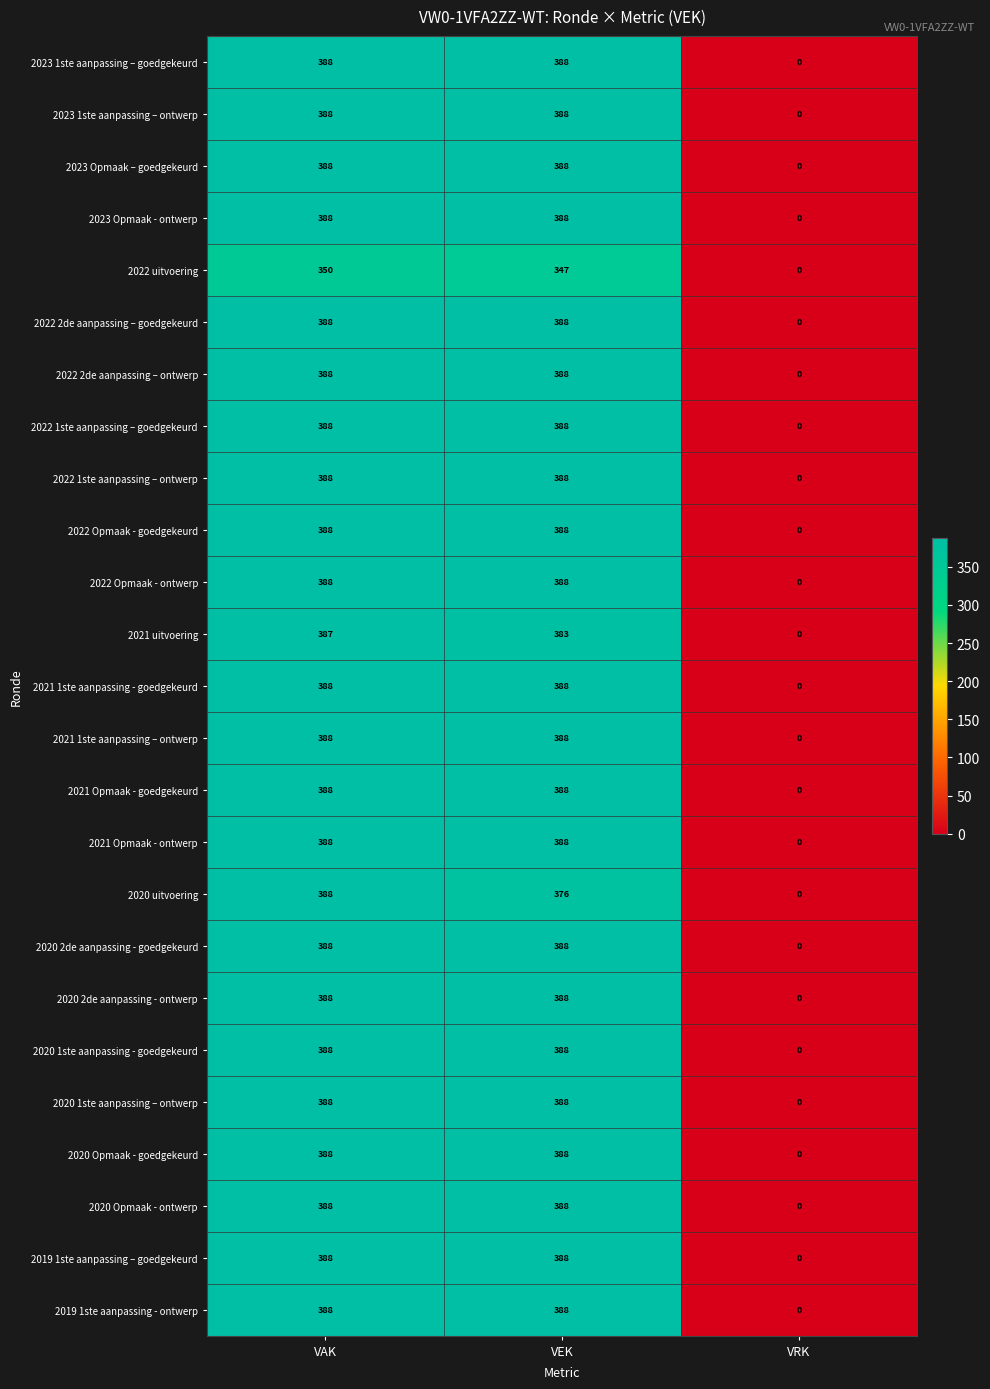

How many categories are shown in the chart?

3